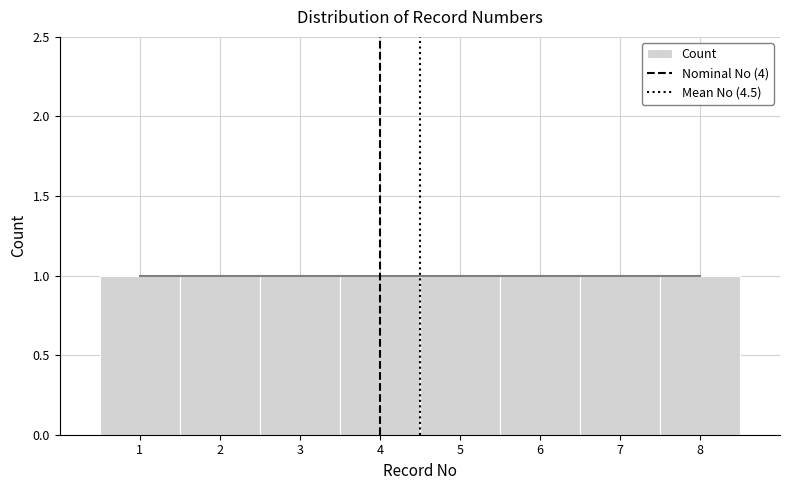

Reading left to right, transcribe this chart: for each bar, give the range it covers on the x-axis and its height. The values are not printed on the chart, so give them approximately, as read against the axis.

0.5 to 1.5: 1
1.5 to 2.5: 1
2.5 to 3.5: 1
3.5 to 4.5: 1
4.5 to 5.5: 1
5.5 to 6.5: 1
6.5 to 7.5: 1
7.5 to 8.5: 1